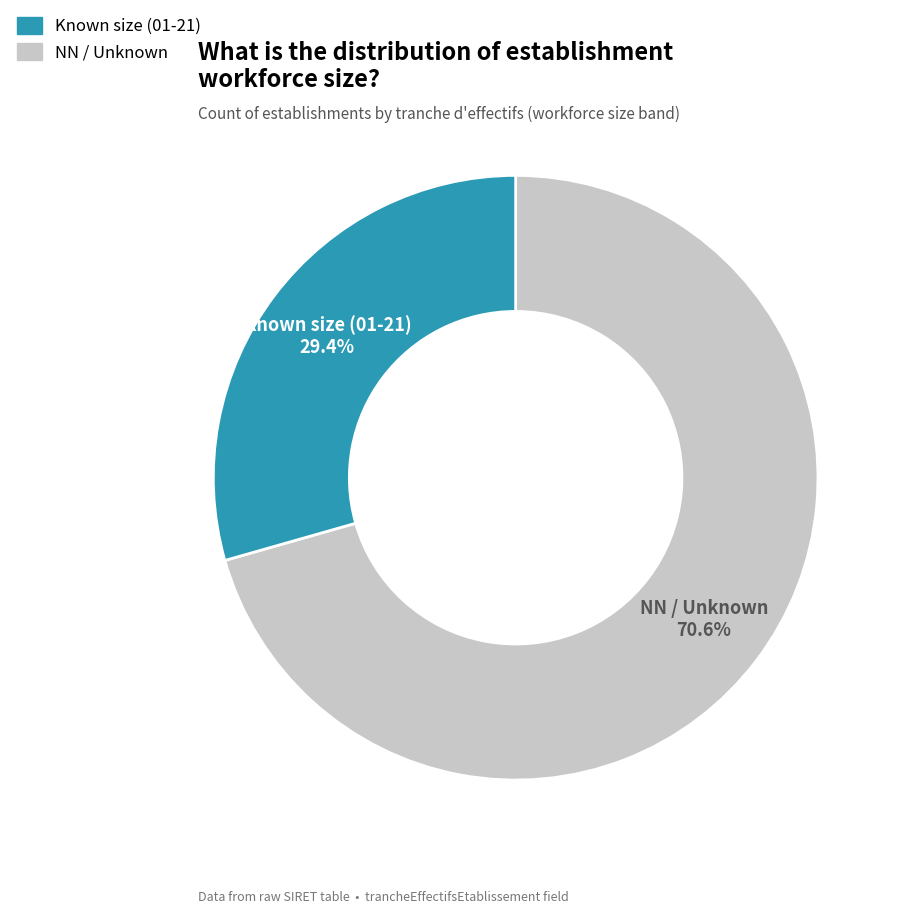

Is there any slice that represents more than half of the pie?

Yes